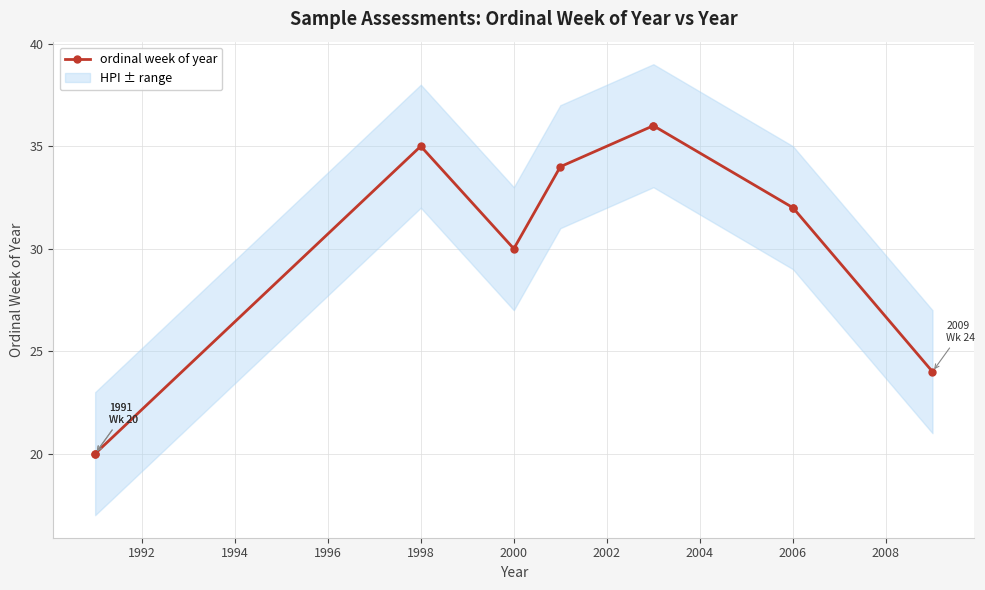

What is the maximum value shown in the chart?

36